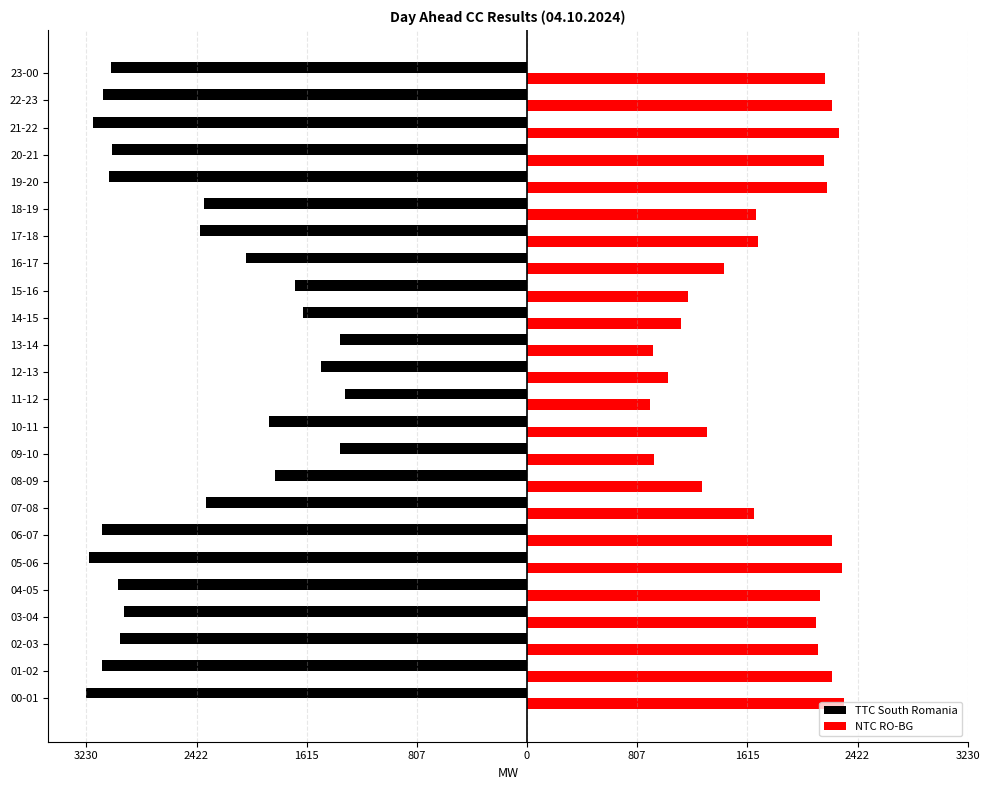

Reading right to left, extract all data points from this chart.

TTC South Romania: -3049	-3111	-3182	-3040	-3065	-2370	-2396	-2060	-1704	-1643	-1368	-1513	-1332	-1889	-1373	-1848	-2352	-3116	-3210	-3001	-2956	-2980	-3113	-3230
NTC RO-BG: 2186	2233	2286	2180	2198	1677	1696	1444	1178	1132	925	1034	899	1316	929	1286	1664	2236	2307	2150	2116	2135	2234	2322